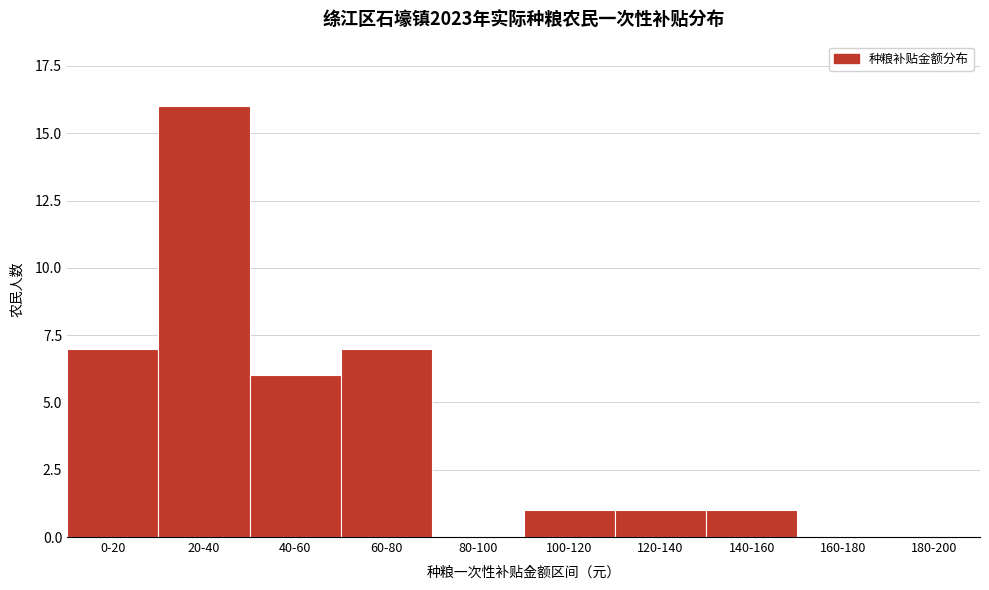

Reading left to right, list all the values displayed in this chart.

0-20=7	20-40=16	40-60=6	60-80=7	80-100=0	100-120=1	120-140=1	140-160=1	160-180=0	180-200=0